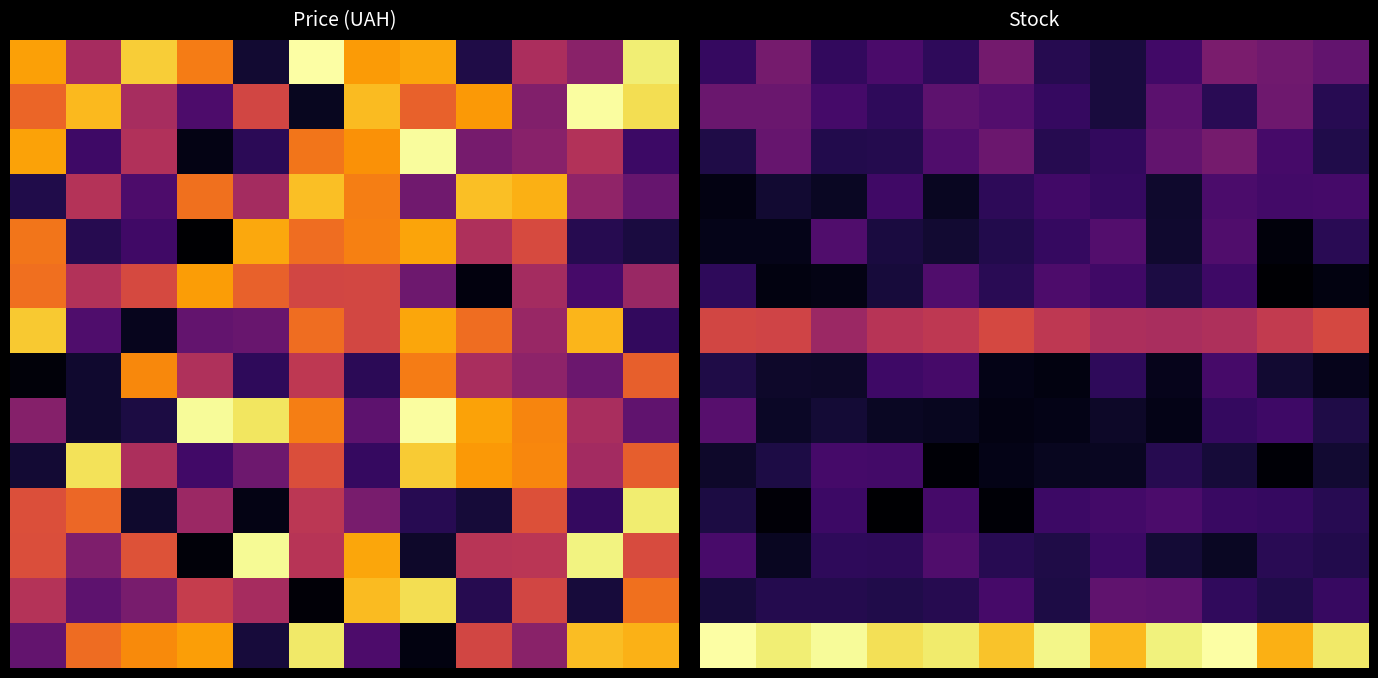

Is it true that 2 equals 0.2 at 4?

False